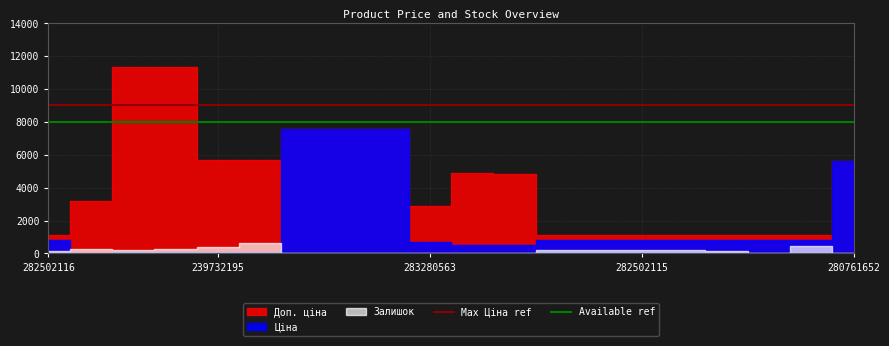

True or false: Max Ціна ref and Available ref intersect in this chart.

False